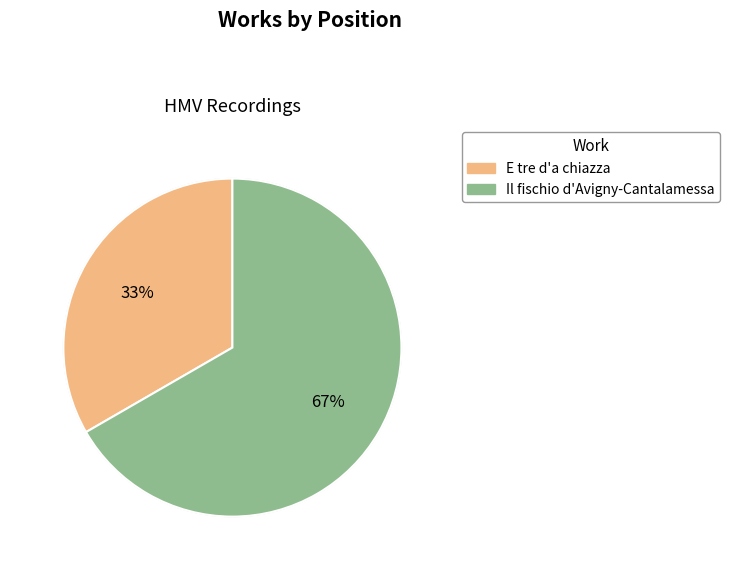

What is the ratio of the value at E tre d'a chiazza to the value at Il fischio d'Avigny-Cantalamessa?

0.5